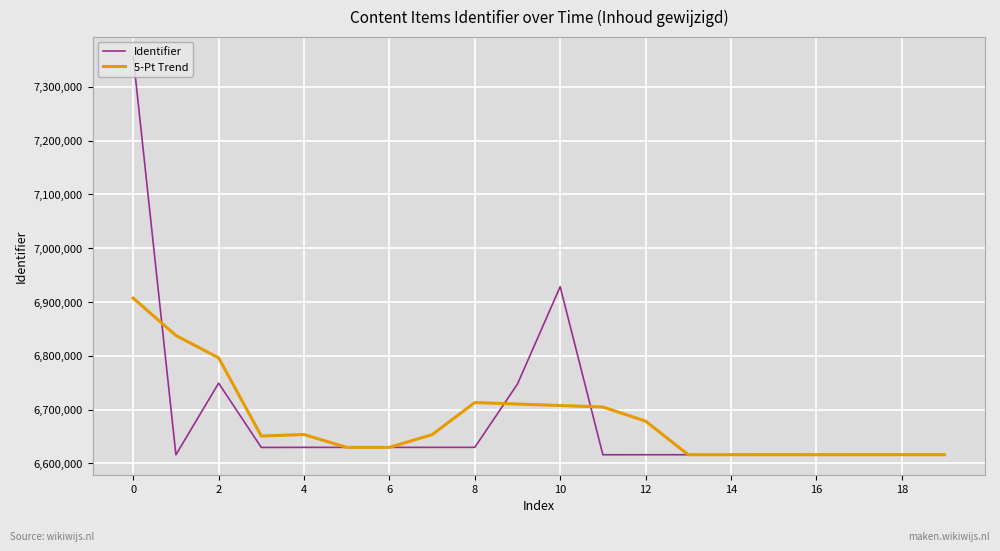

What is the minimum value shown in the chart?

6616003.0